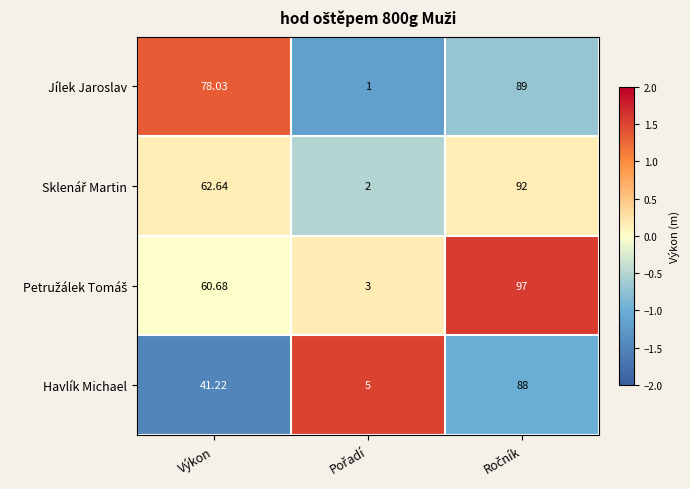

Which series has the largest total across all categories?

Jílek Jaroslav